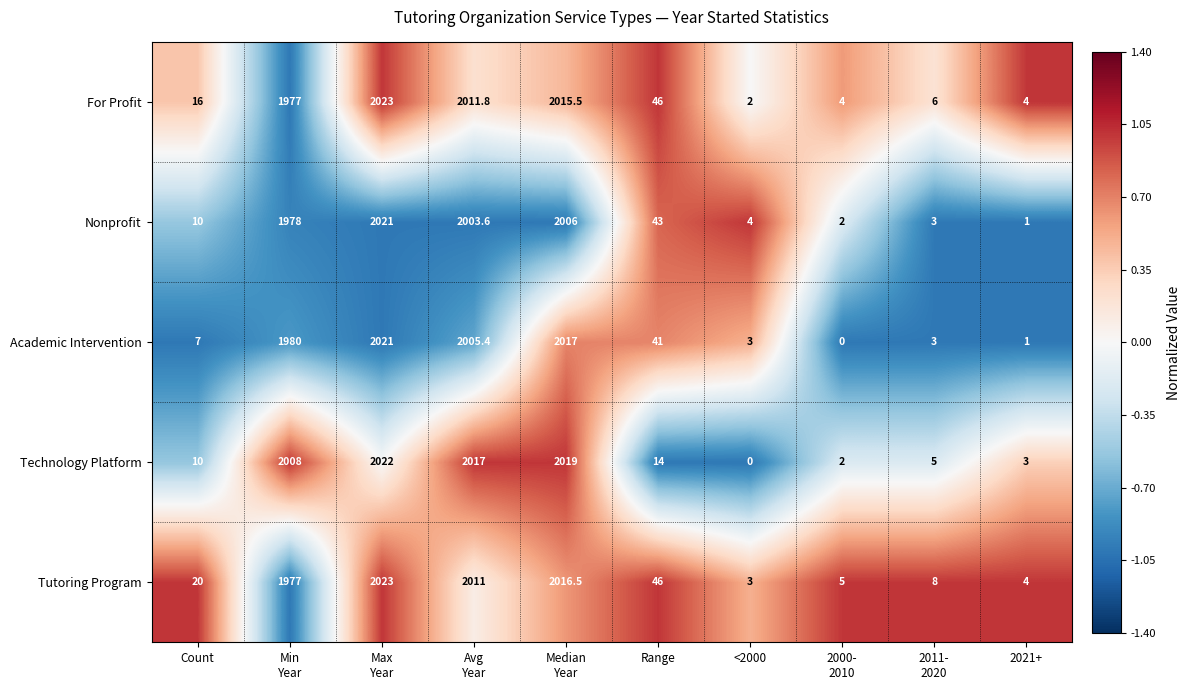

What is the difference between the maximum and minimum values in the Nonprofit series?

2020.0